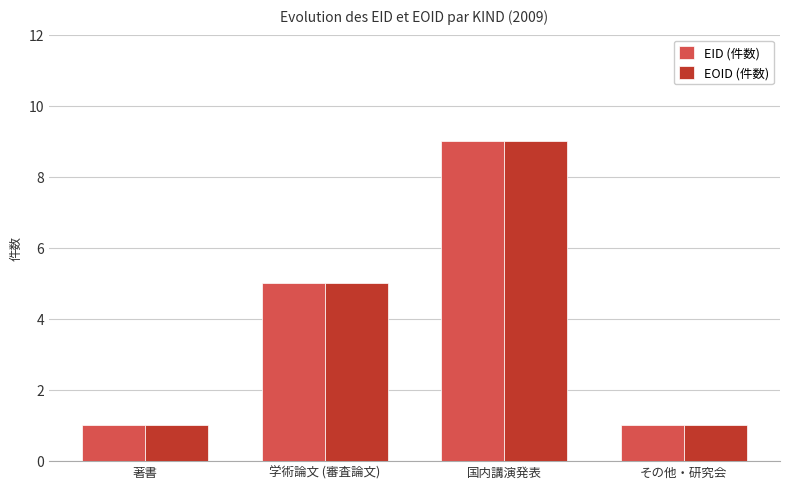

What is the label of the 3rd bar from the right?

学術論文 (審査論文)